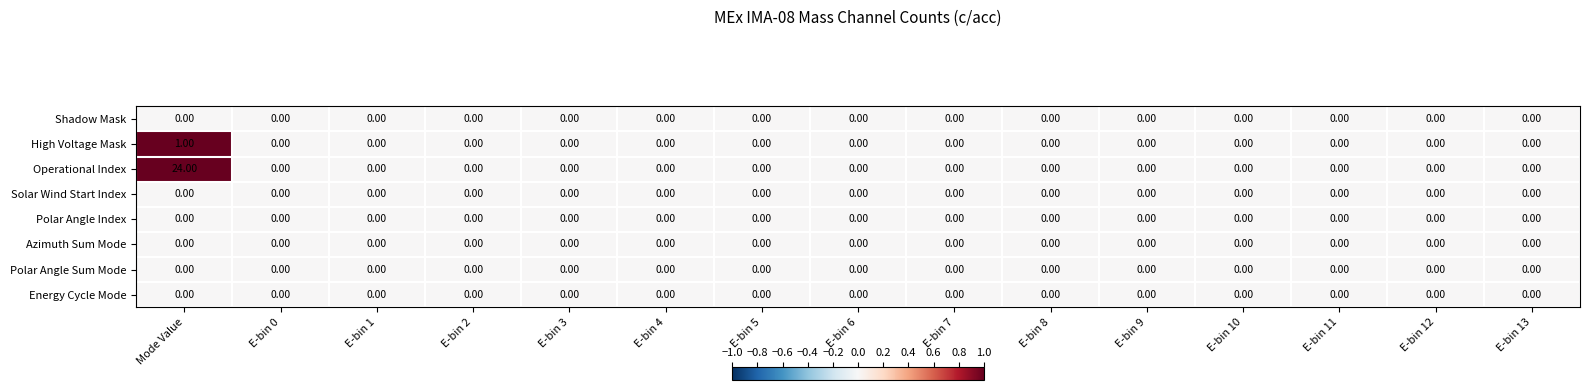

Which series has the widest spread of values?

Operational Index